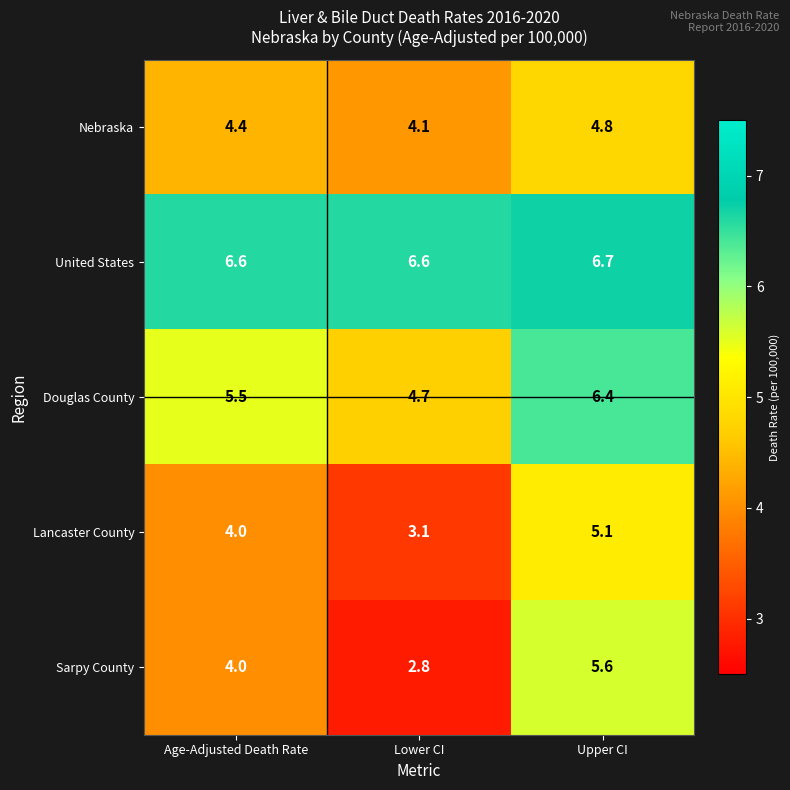

Between Age-Adjusted Death Rate and Lower CI, which series saw the biggest shift?

Sarpy County